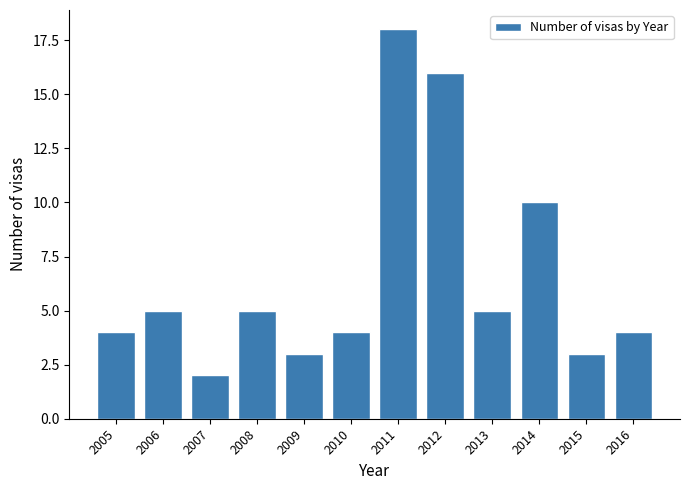

Reading left to right, list all the values displayed in this chart.

2005=4	2006=5	2007=2	2008=5	2009=3	2010=4	2011=18	2012=16	2013=5	2014=10	2015=3	2016=4